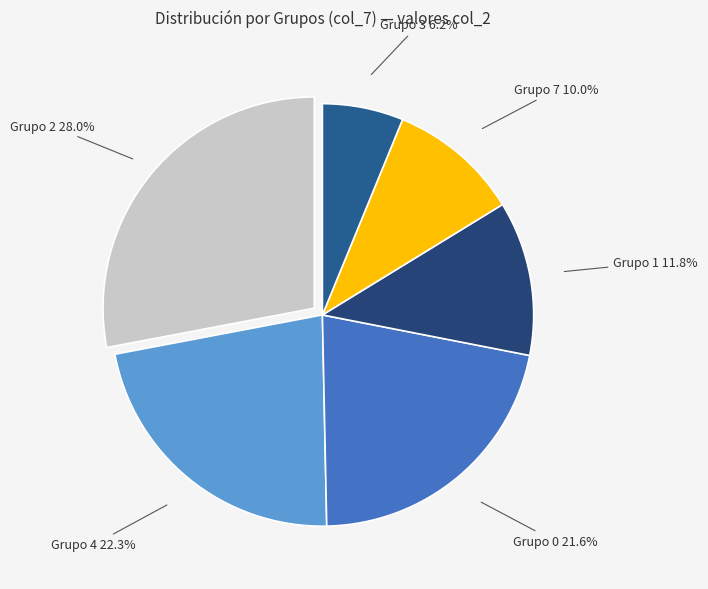

Is there any slice that represents more than half of the pie?

No